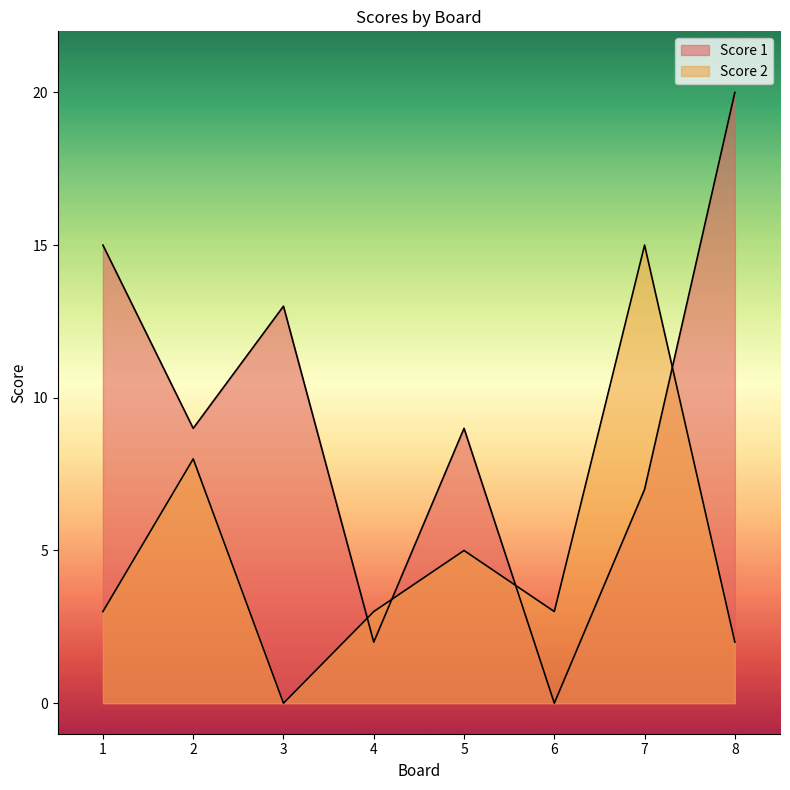

At which label is Score 1 closest to 10?

2